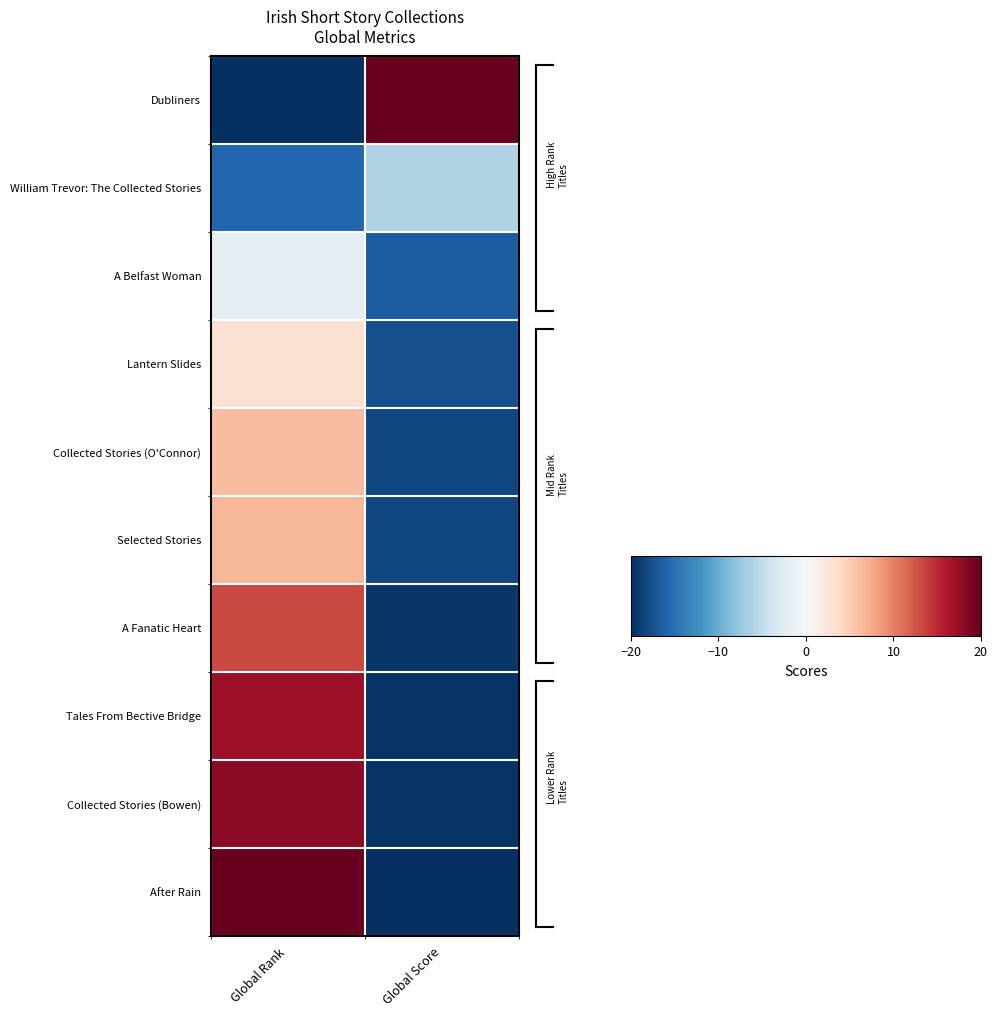

At which category is the sum across all series the highest?

Global Rank